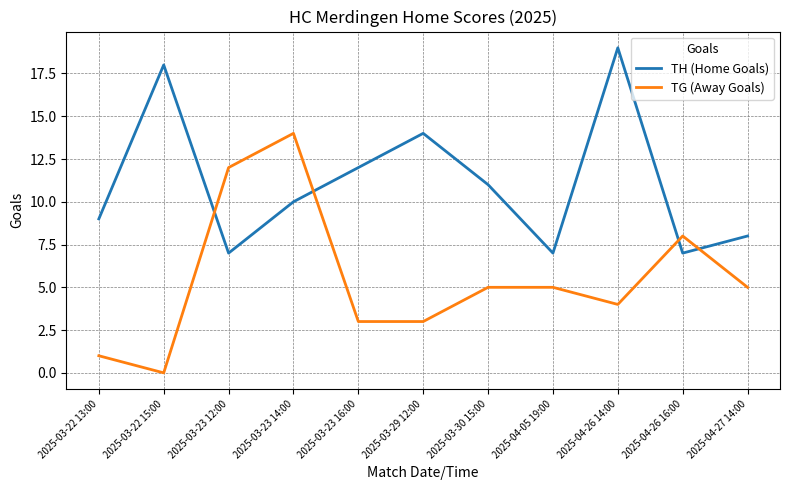

Between 2025-03-23 14:00 and 2025-04-05 19:00, which series saw the biggest shift?

TG (Away Goals)